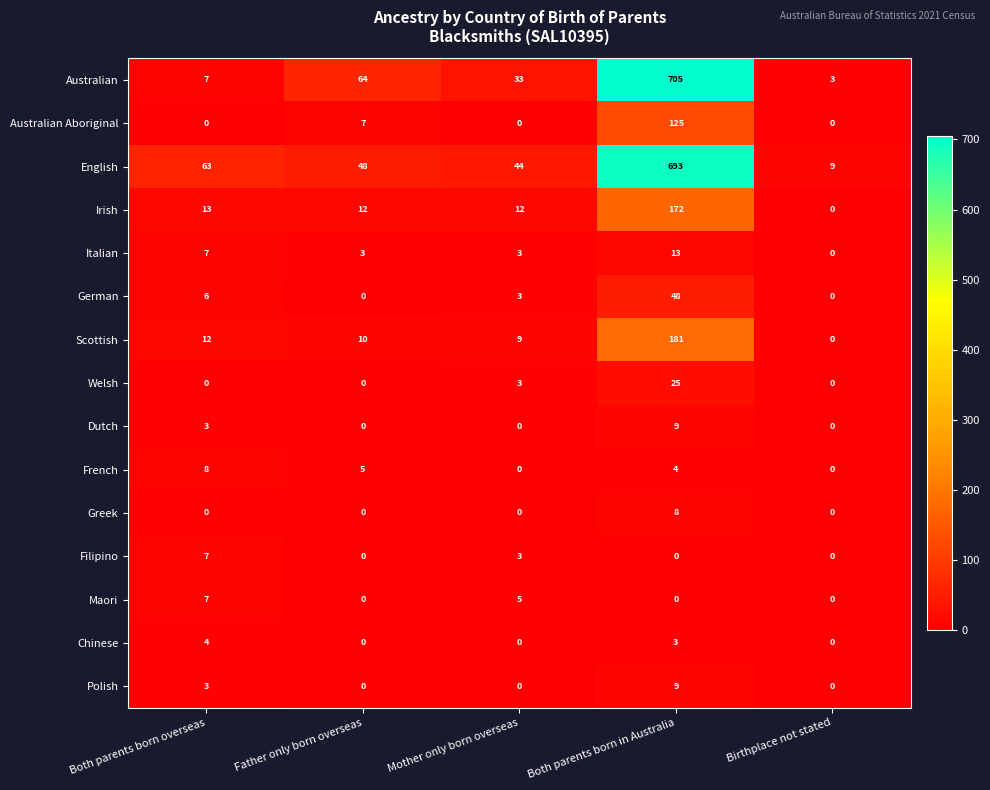

The Australian Aboriginal series shows 75 at Birthplace not stated. True or false?

False